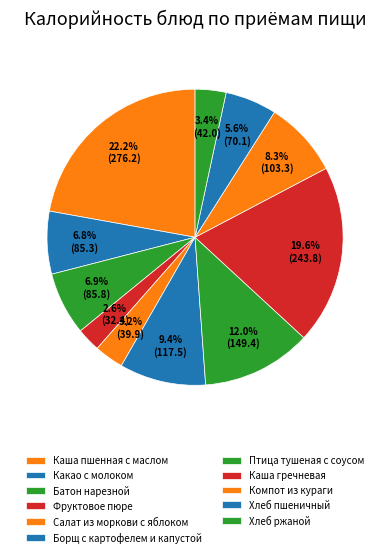

Do Хлеб ржаной and Компот из кураги together represent more than half of the pie?

No